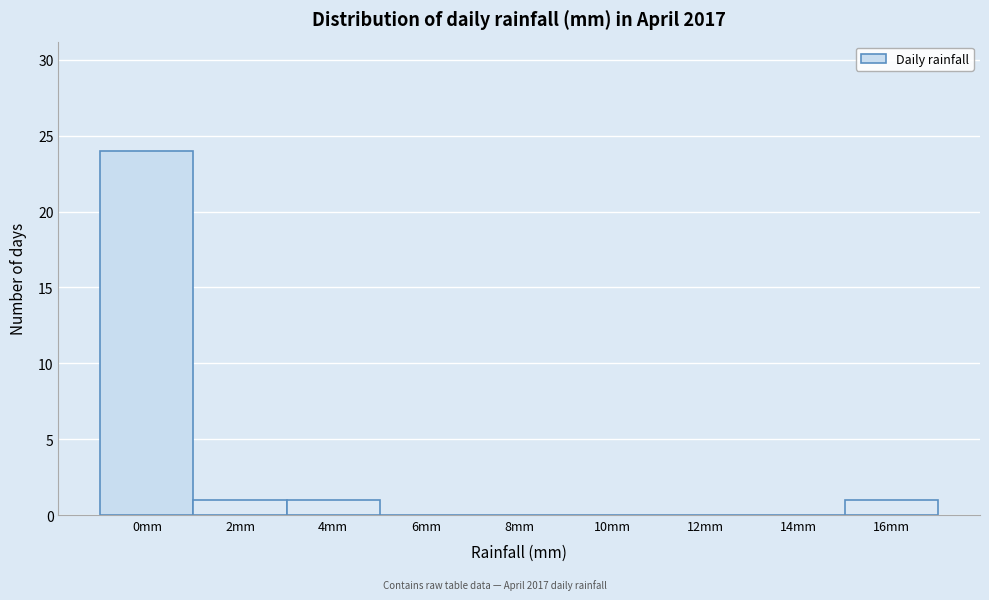

Reading left to right, list all the values displayed in this chart.

0mm=24	2mm=1	4mm=1	6mm=0	8mm=0	10mm=0	12mm=0	14mm=0	16mm=1